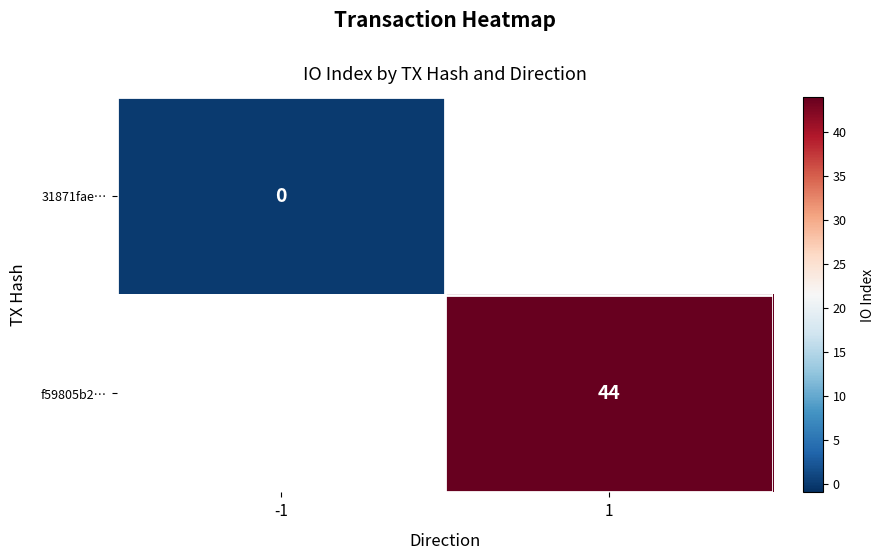

Is the value of 31871fae… at -1 greater than the value of f59805b2… at 1?

No